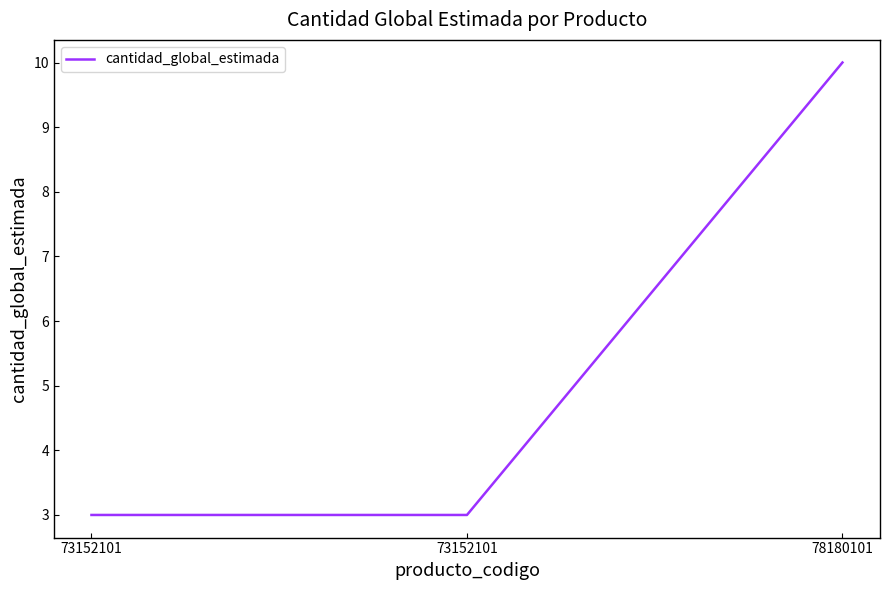

List the labels in order of value, smallest first.

73152101, 73152101, 78180101